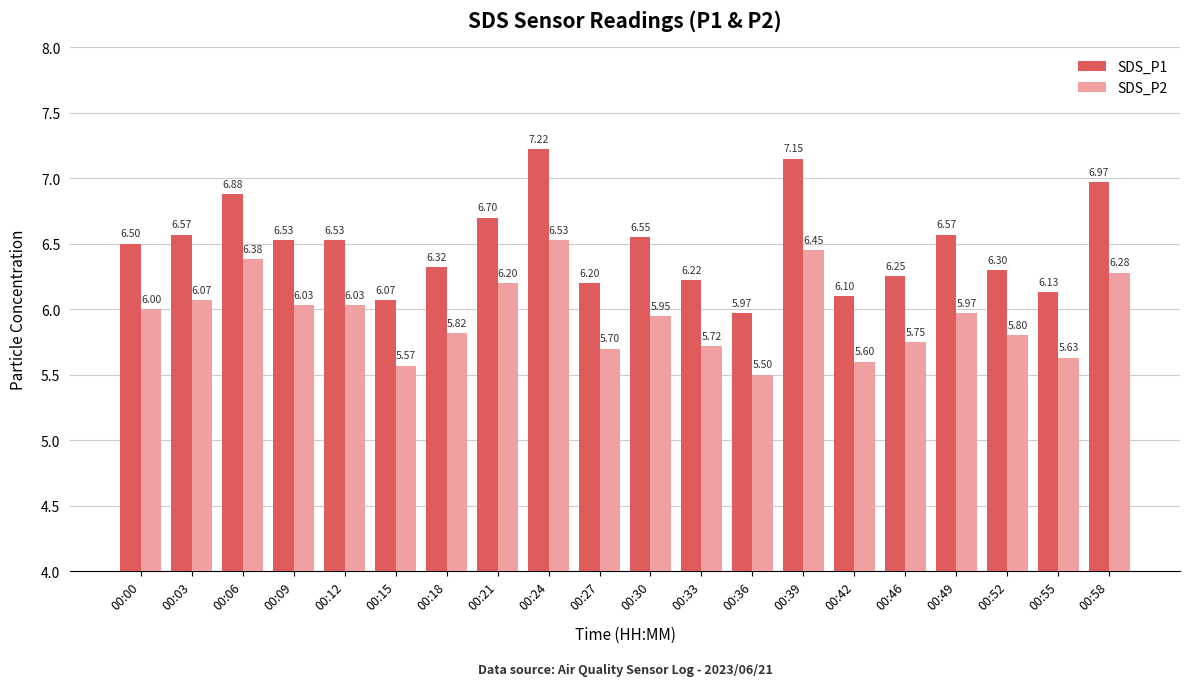

What is the difference between the SDS_P2 values at 00:39 and 00:09?

0.4